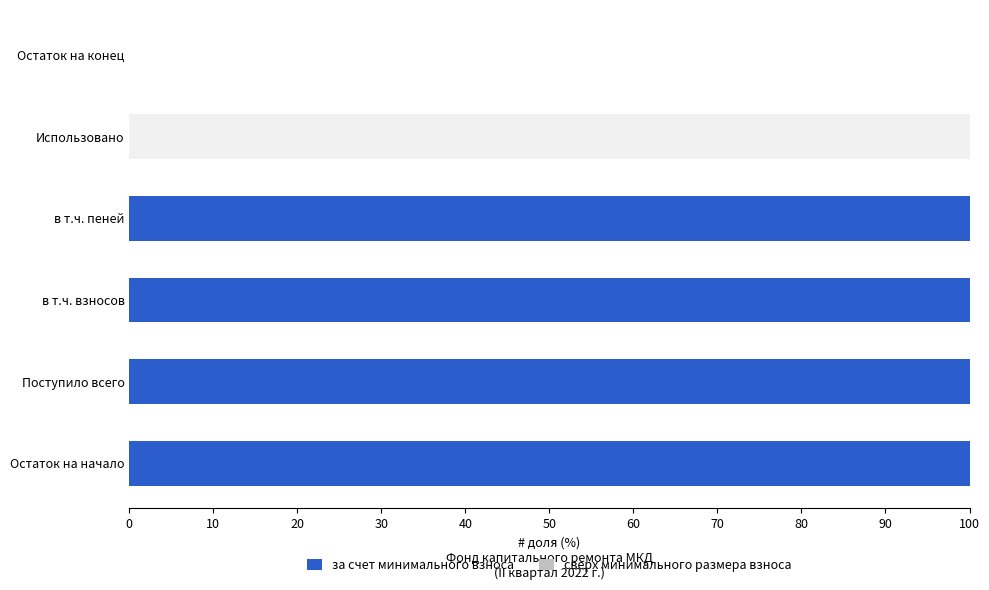

Which series has the largest range (max minus min)?

за счет минимального взноса